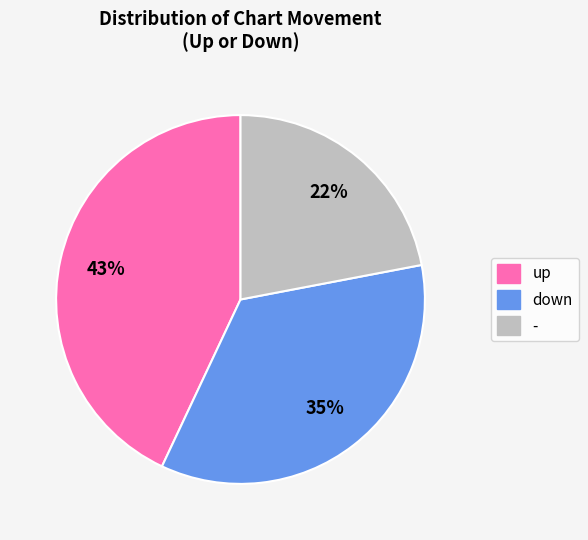

Which has a higher value, up or down?

up